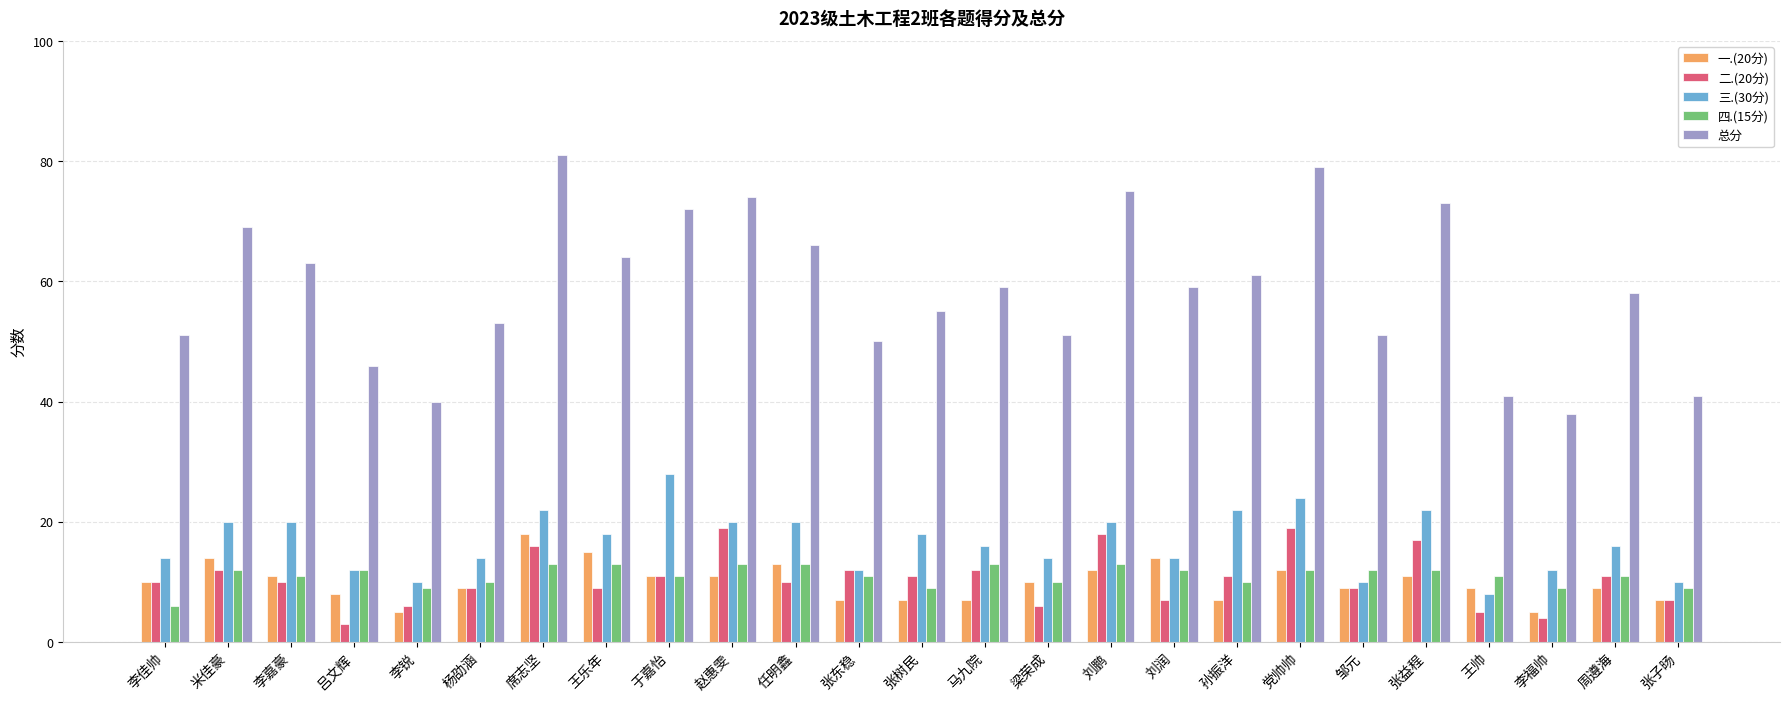

What is the difference between the highest and lowest values at 张树民?

48